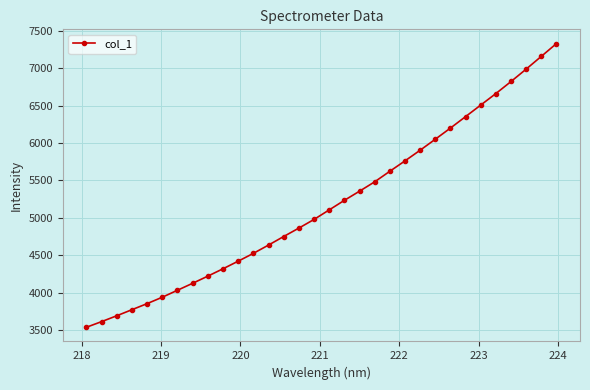

What is the smallest value displayed?

3536.3